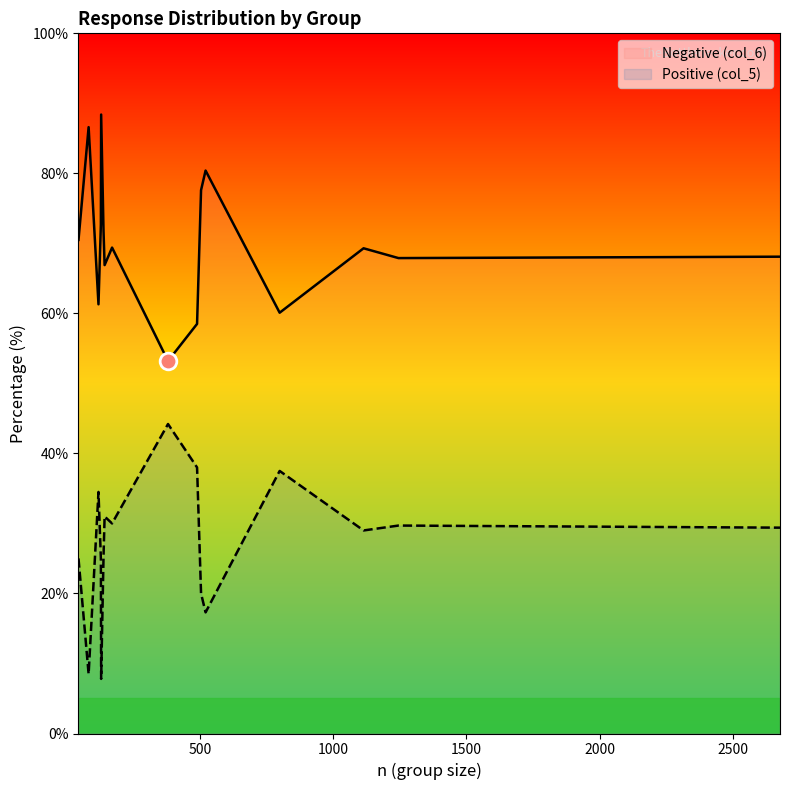

Reading left to right, list all the values displayed in this chart.

Negative (col_6): 2677=68.1	380=53.2	489=58.5	1114=69.3	521=80.4	129=88.4	44=70.5	799=60.1	1245=67.9	504=77.6	82=86.6	128=72.7	138=71.7	119=61.3	142=66.9	170=69.4
Positive (col_5): 2677=29.4	380=44.2	489=38.0	1114=29.0	521=17.3	129=7.8	44=25.0	799=37.5	1245=29.7	504=20.0	82=8.5	128=25.0	138=25.4	119=34.5	142=31.0	170=30.0